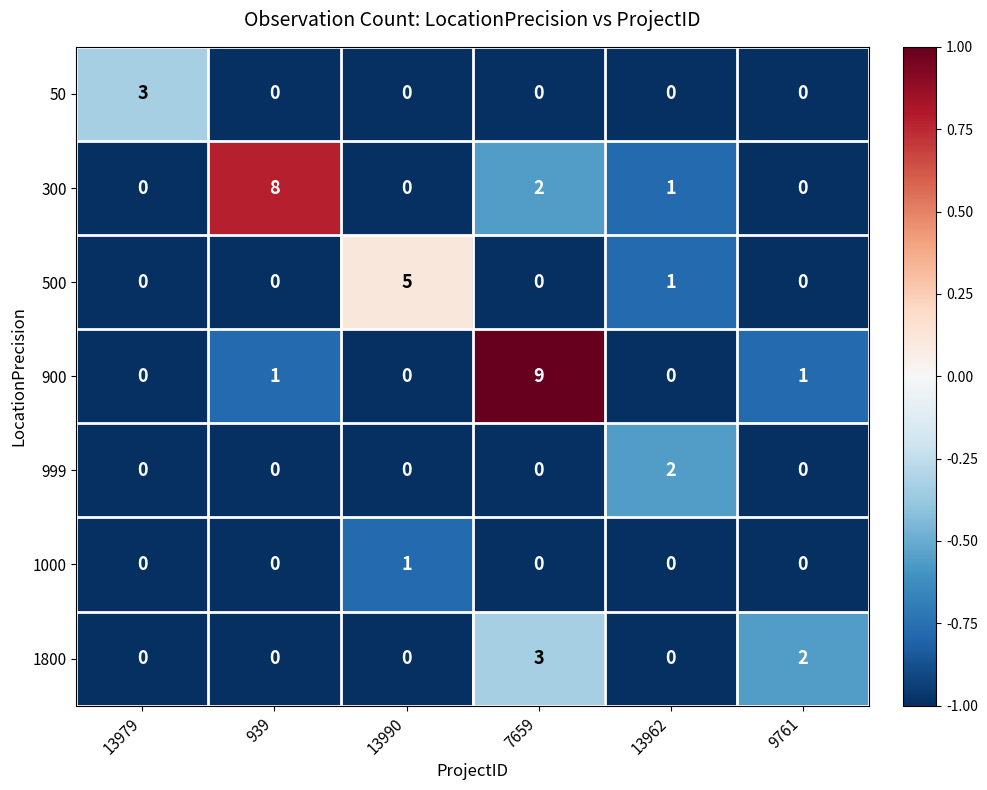

How many 50 values are between 0 and 1?

5